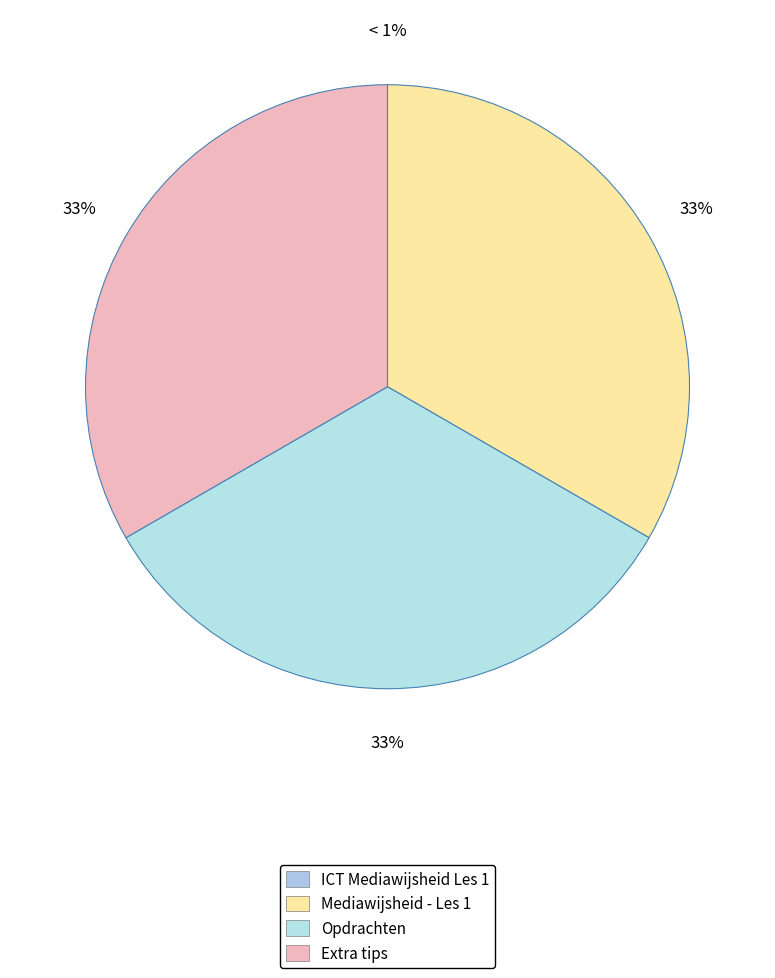

The Mediawijsheid - Les 1 slice represents 33% of the pie. True or false?

True